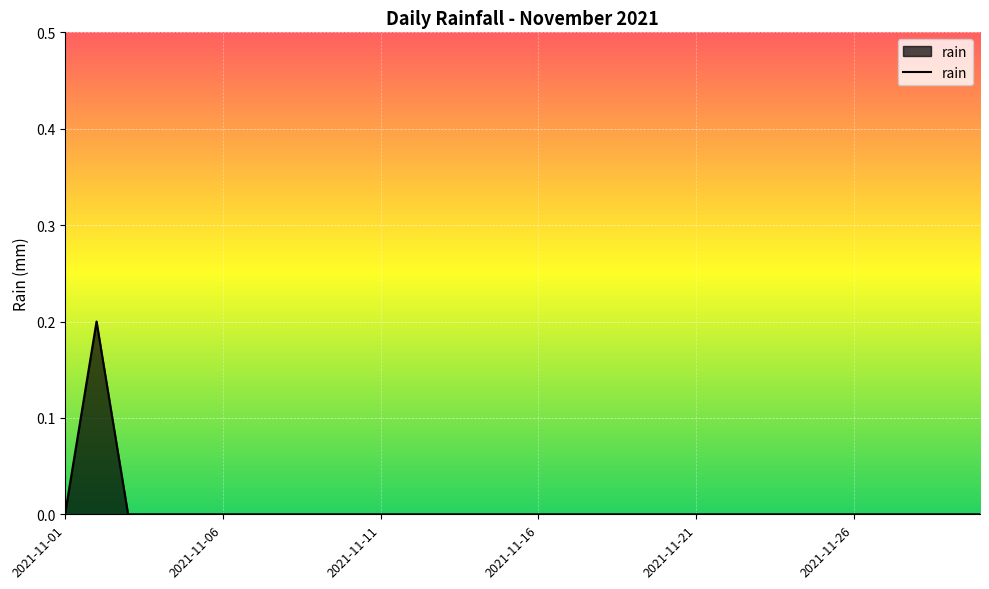

How many distinct data groups are displayed?

1